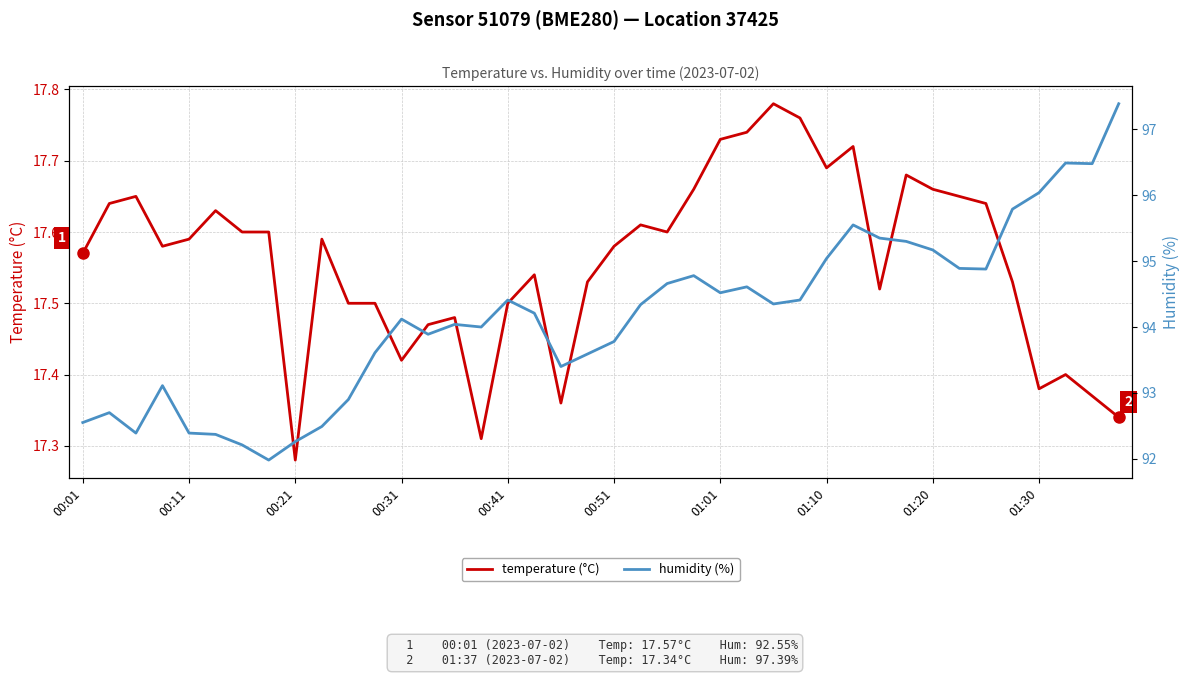

Reading right to left, what are all the values shown in this chart?

temperature (°C): 17.3	17.4	17.4	17.4	17.5	17.6	17.6	17.7	17.7	17.5	17.7	17.7	17.8	17.8	17.7	17.7	17.7	17.6	17.6	17.6	17.5	17.4	17.5	17.5	17.3	17.5	17.5	17.4	17.5	17.5	17.6	17.3	17.6	17.6	17.6	17.6	17.6	17.6	17.6	17.6
humidity (%): 97.4	96.5	96.5	96.0	95.8	94.9	94.9	95.2	95.3	95.3	95.5	95.0	94.4	94.3	94.6	94.5	94.8	94.7	94.3	93.8	93.6	93.4	94.2	94.4	94.0	94.0	93.9	94.1	93.6	92.9	92.5	92.3	92.0	92.2	92.4	92.4	93.1	92.4	92.7	92.5